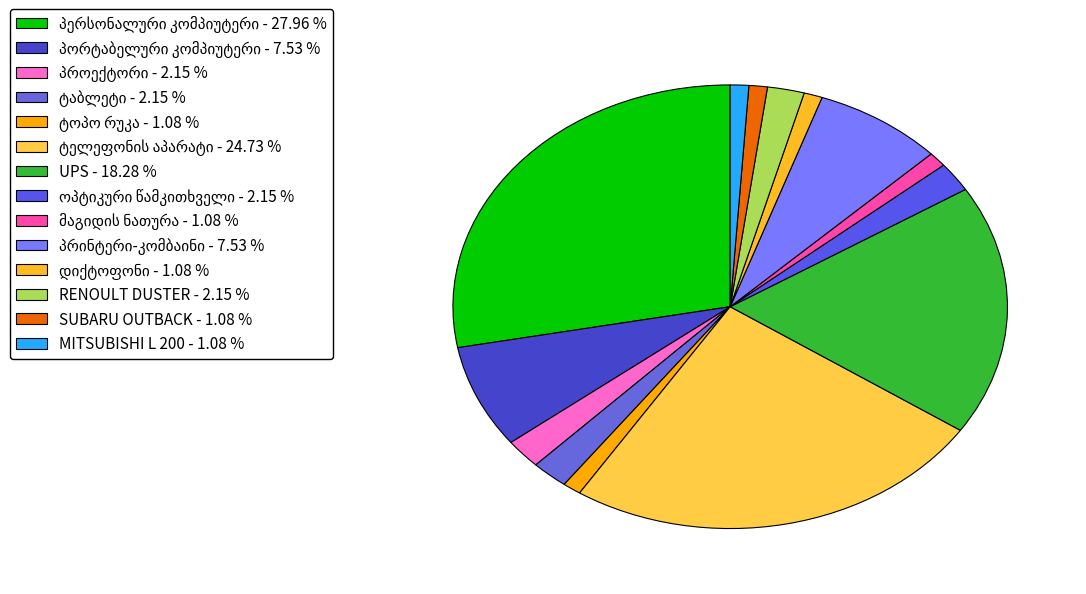

What percentage is the პროექტორი slice, to the nearest percent?

2%